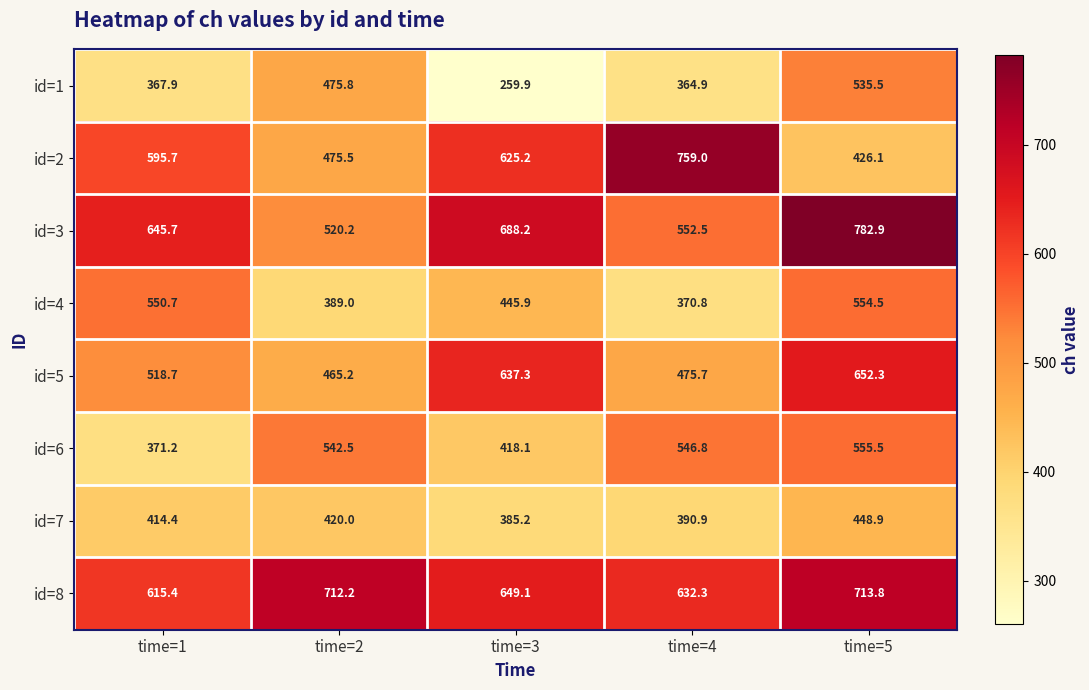

Which series has the widest spread of values?

id=2